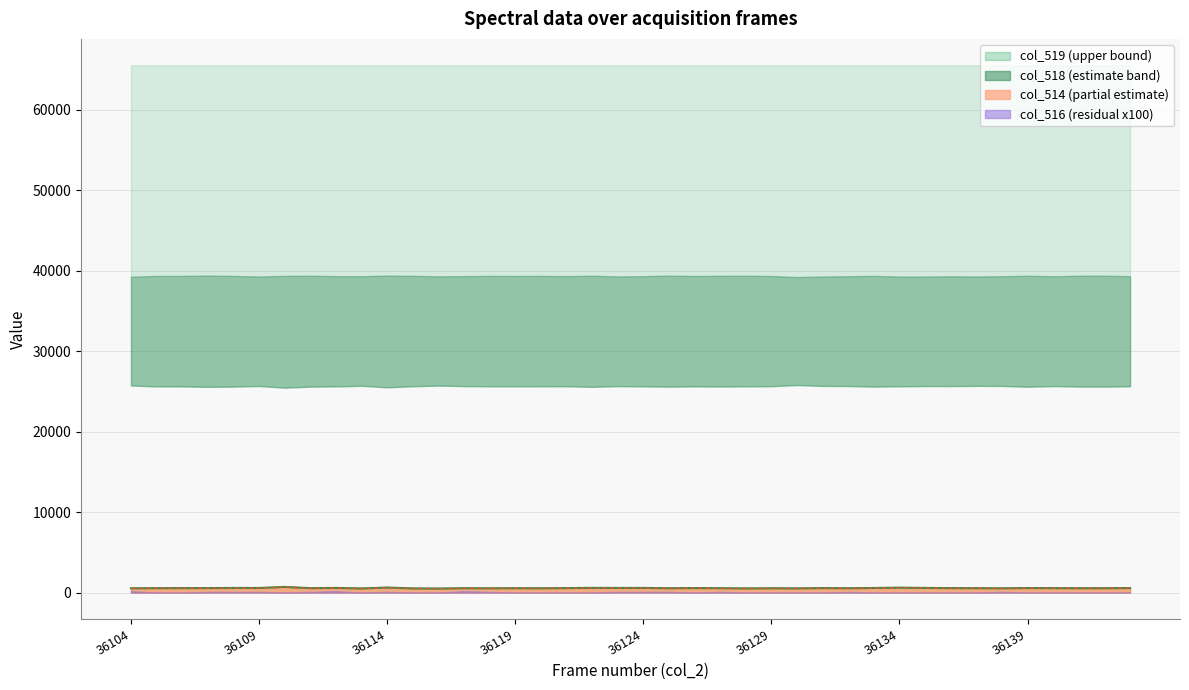

Is it true that col_514 line equals 558 at 36114?

True